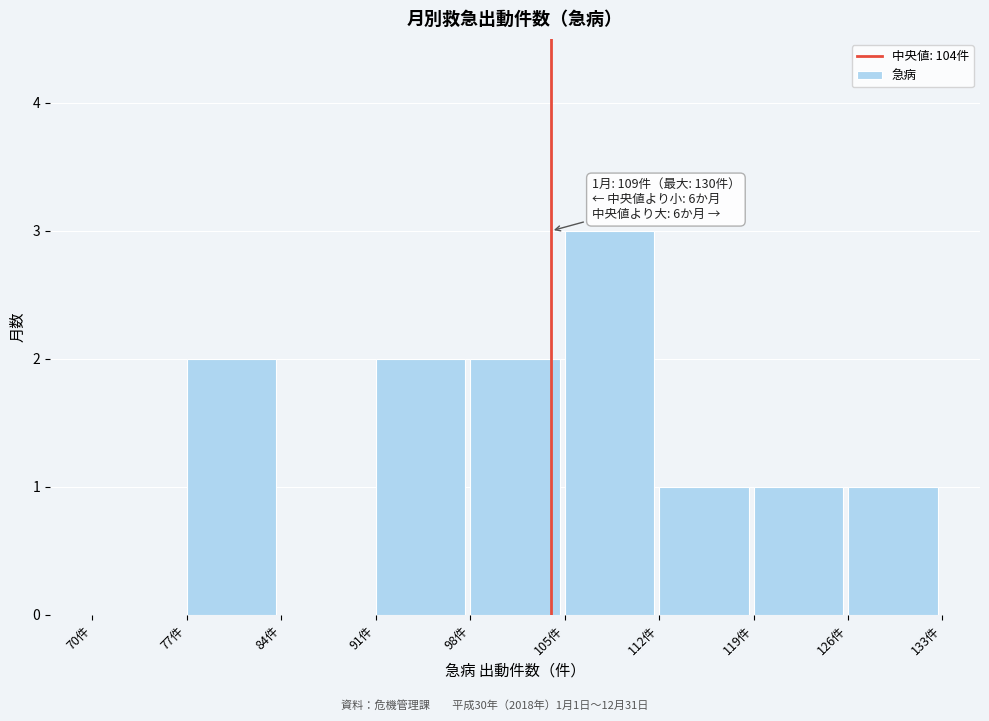

Which range on the x-axis has the tallest bar?

105 to 112